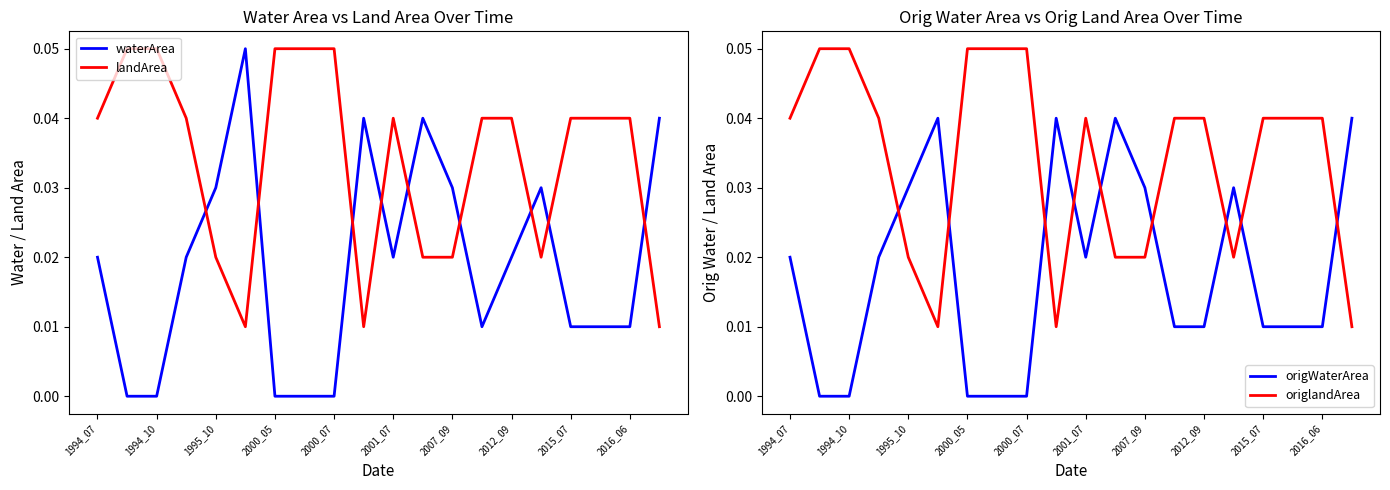

At how many categories does at least one series exceed 0?

20